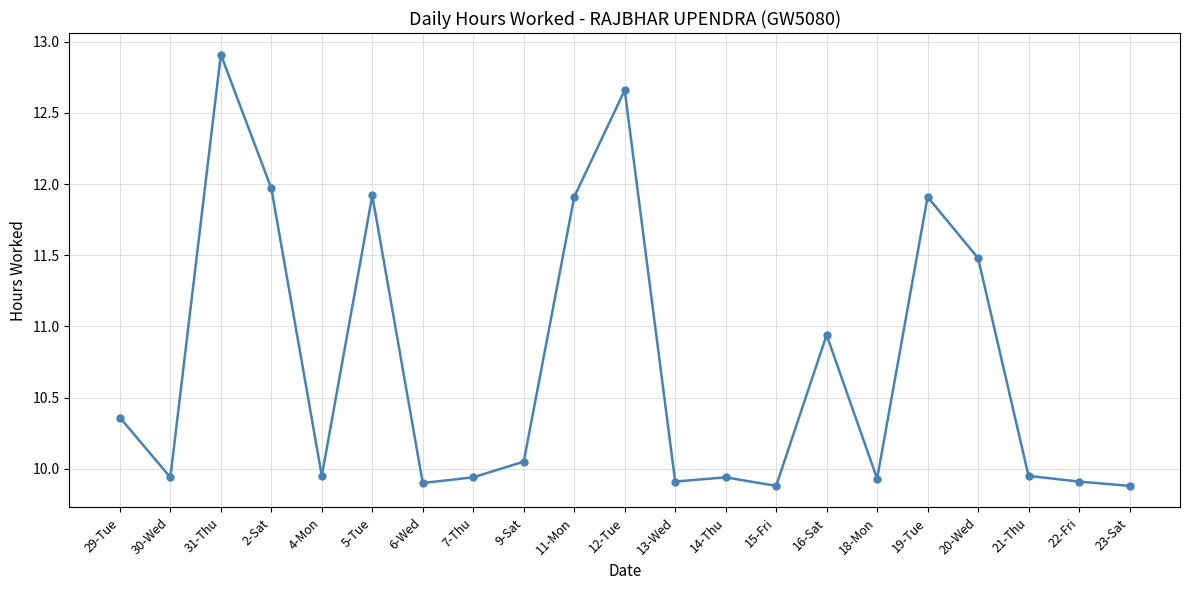

At which category does the chart reach its peak across all series?

31-Thu